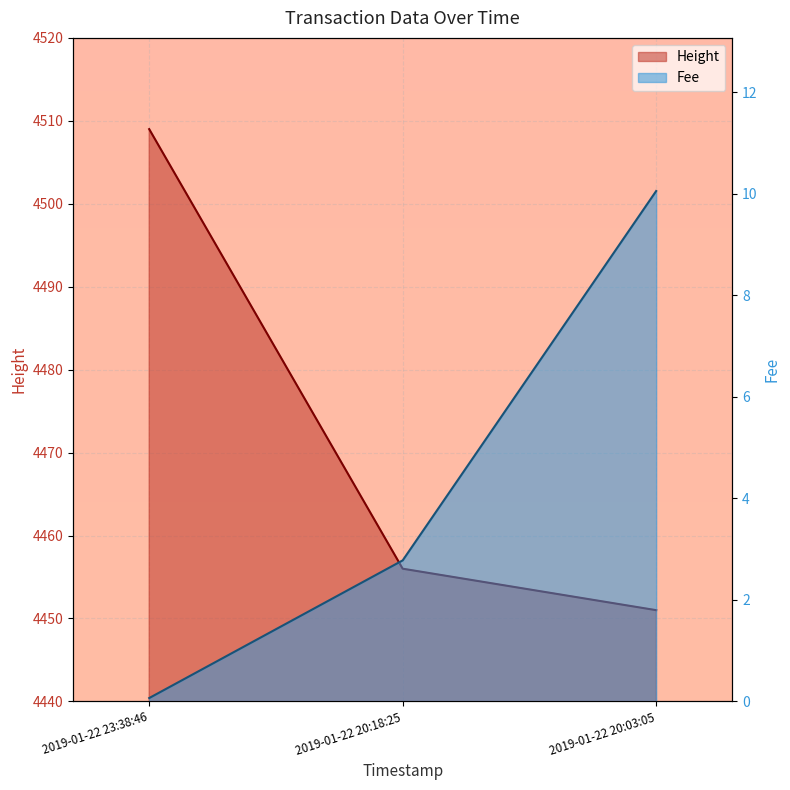

What position from the left is 2019-01-22 20:18:25?

2